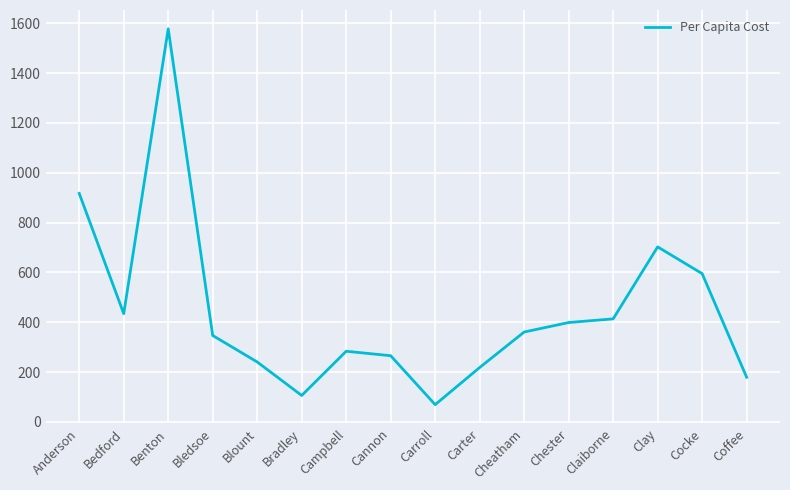

What is the change in value from Bledsoe to Campbell?

-63.2